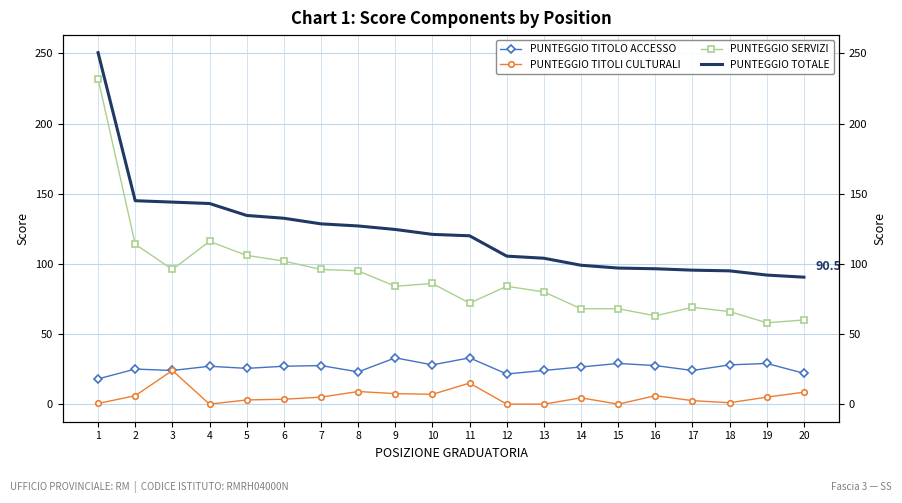

True or false: PUNTEGGIO TITOLI CULTURALI has more than 2 interior local peaks.

True